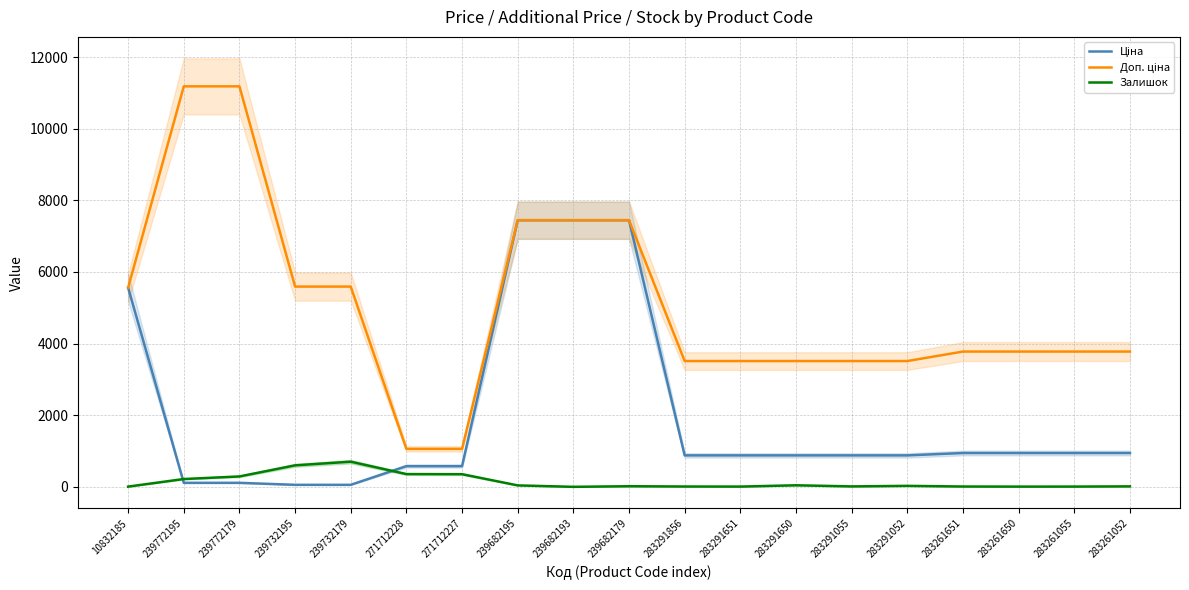

Rank the series by their maximum value, from highest to lowest.

Доп. ціна, Ціна, Залишок